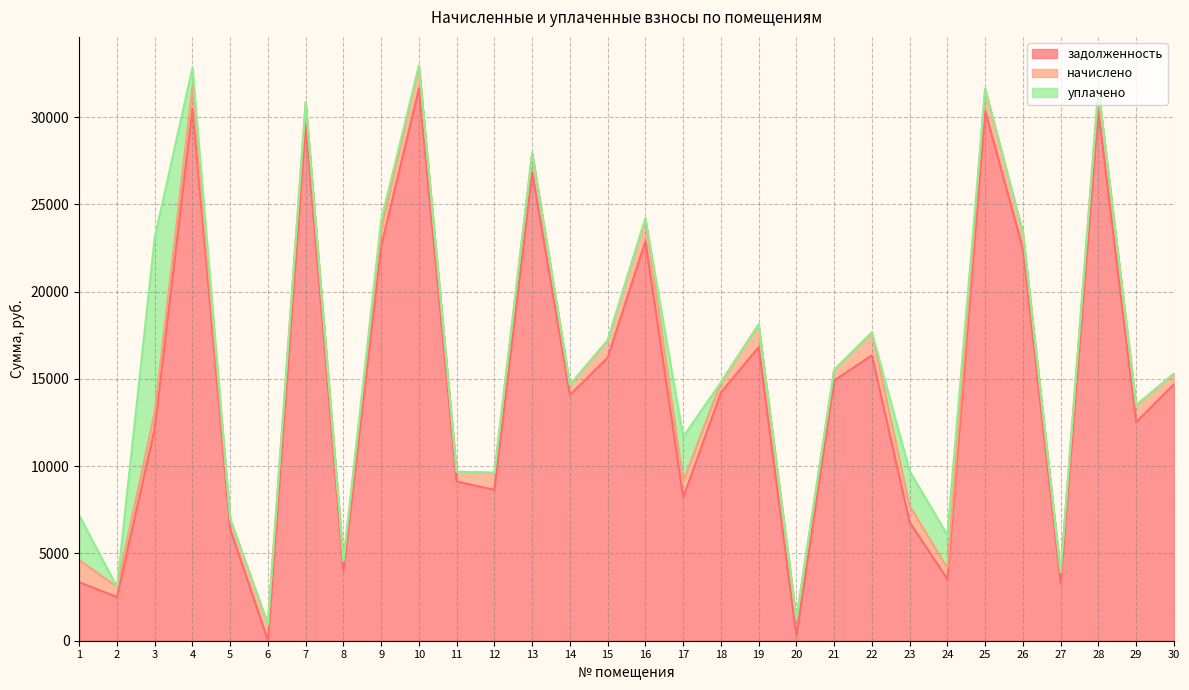

The value of начислено at 20 is 287.4. True or false?

False